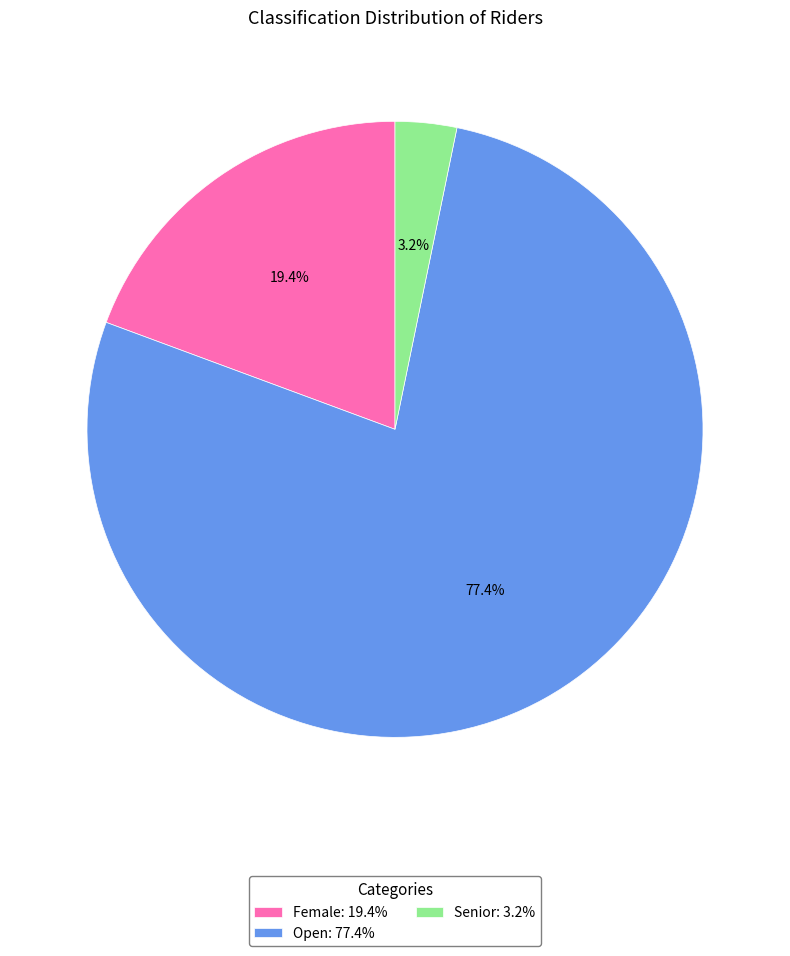

Is there any slice that represents more than half of the pie?

Yes